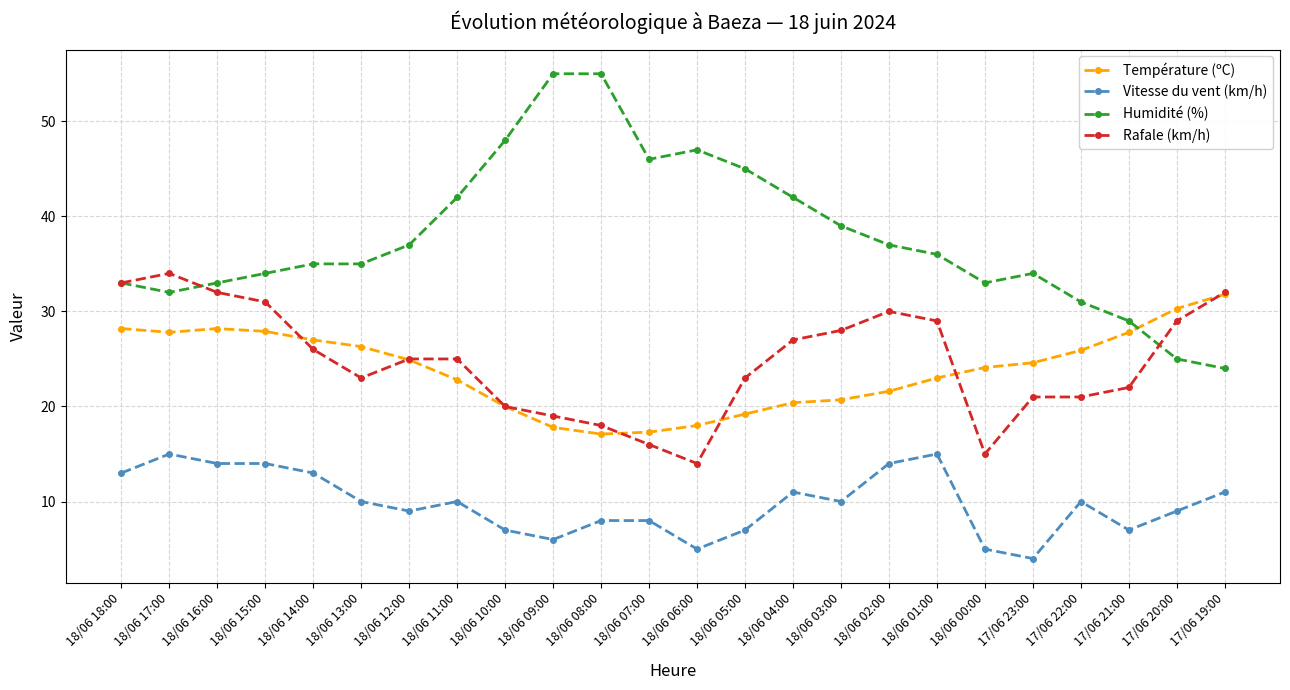

List the series in order of their peak value, lowest first.

Vitesse du vent (km/h), Température (ºC), Rafale (km/h), Humidité (%)